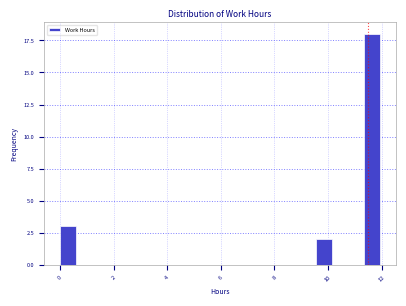

Read against the x-axis, roughly where is the centre of the tallest bar?

11.6